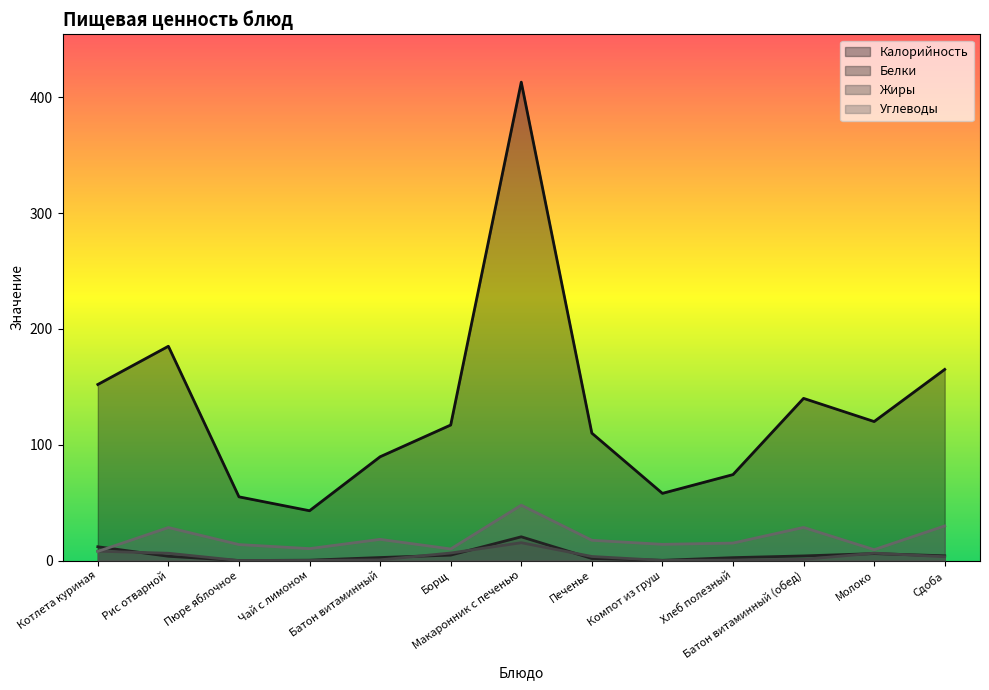

How many data points in Жиры are above 3?

7